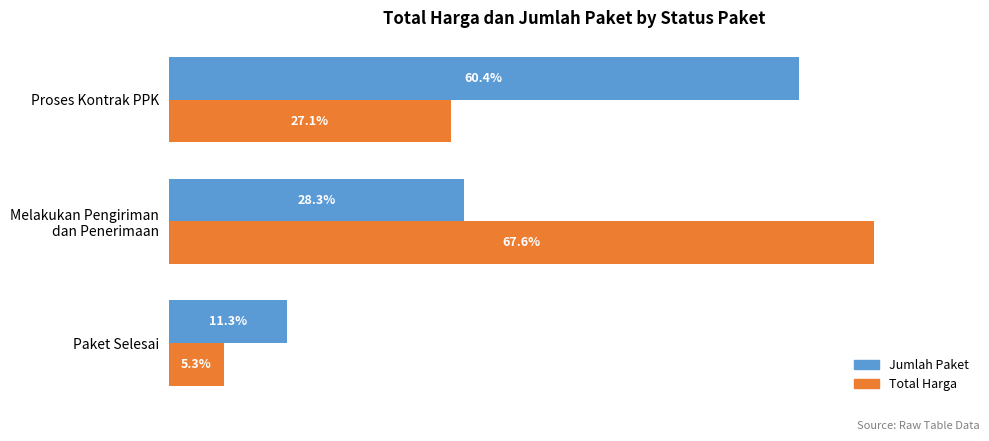

Which category has the highest value in the Jumlah Paket series?

Proses Kontrak PPK